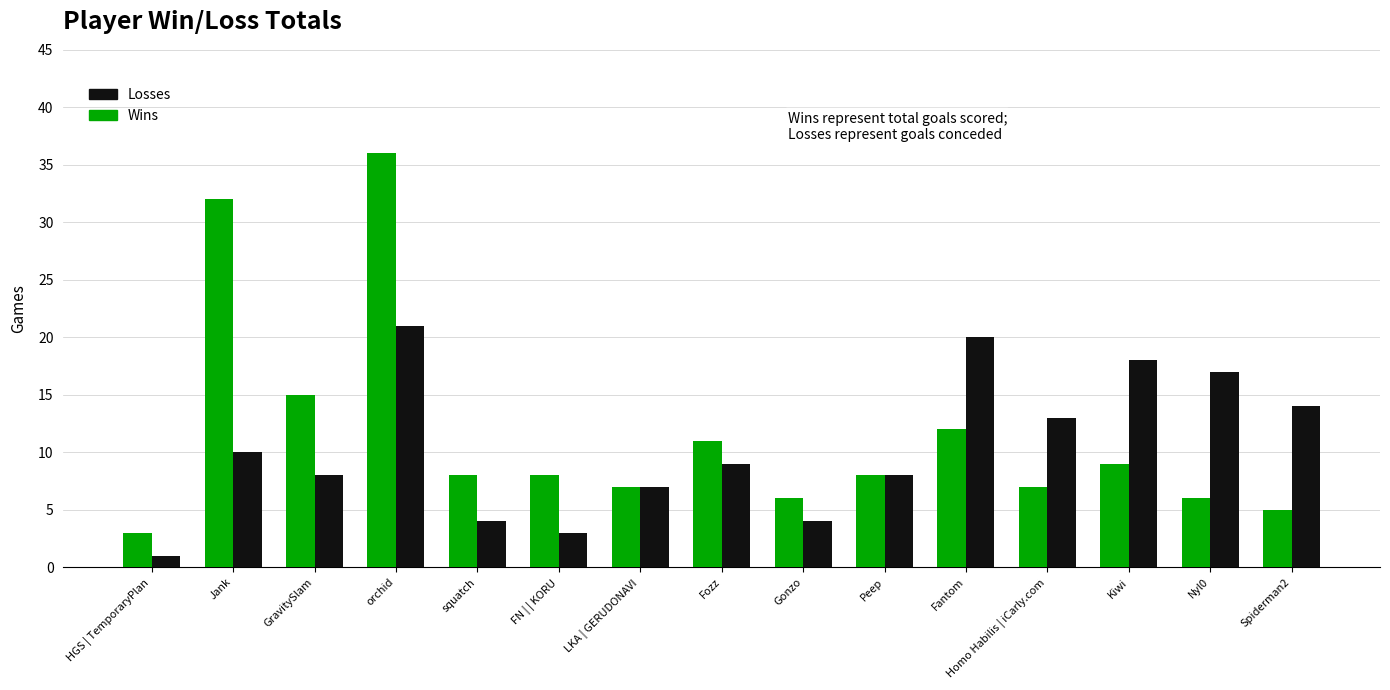

Count the number of categories in the chart.

15